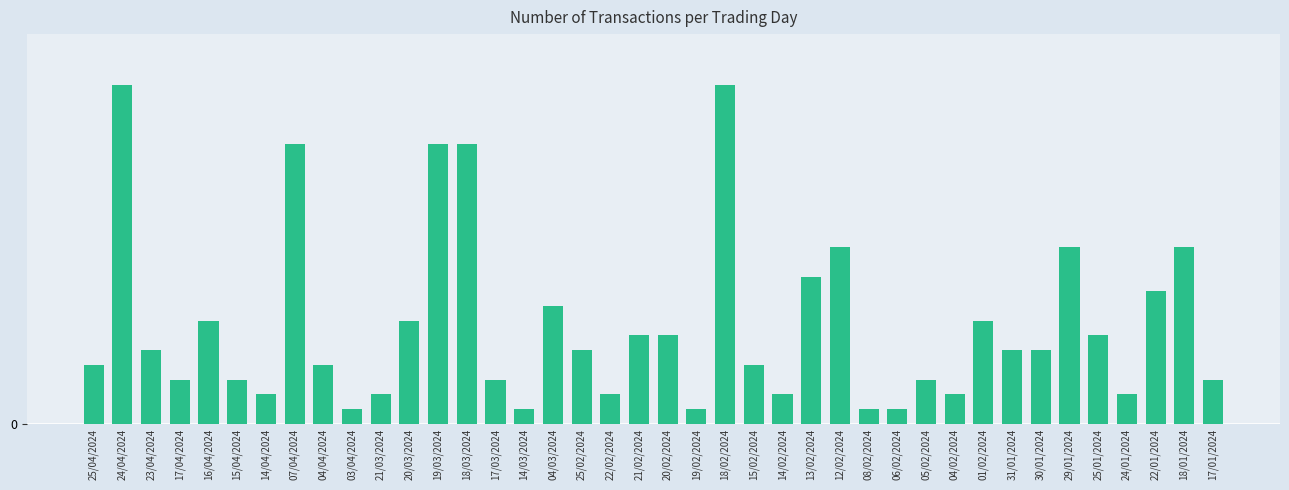

Approximately how many times larger is the value at 14/04/2024 compared to 30/01/2024?

0.4